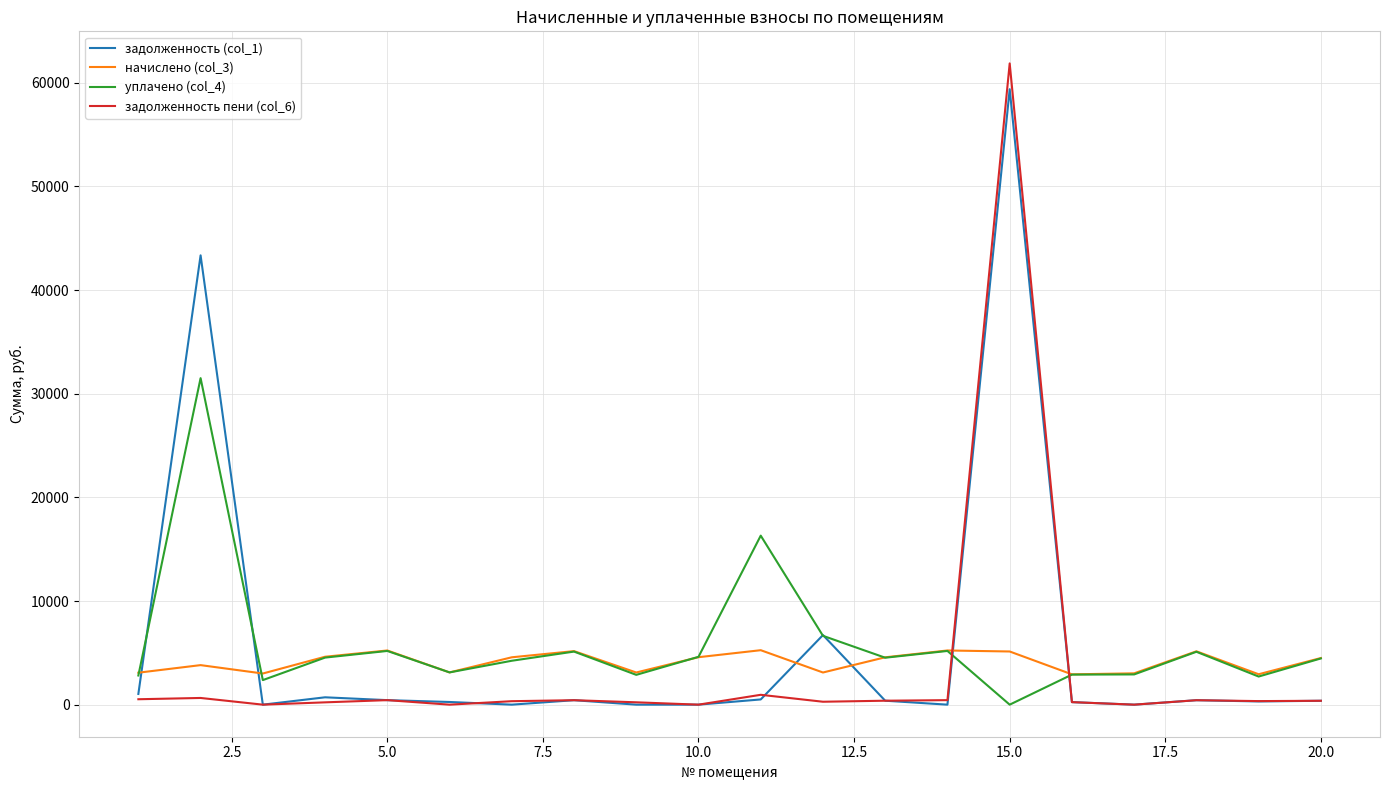

Count the number of data series in this chart.

4